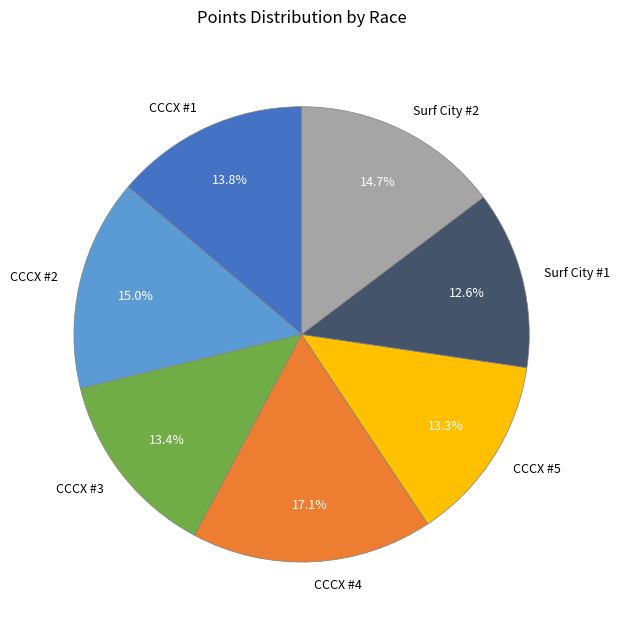

Is it true that Surf City #1 is 6% of the pie?

False